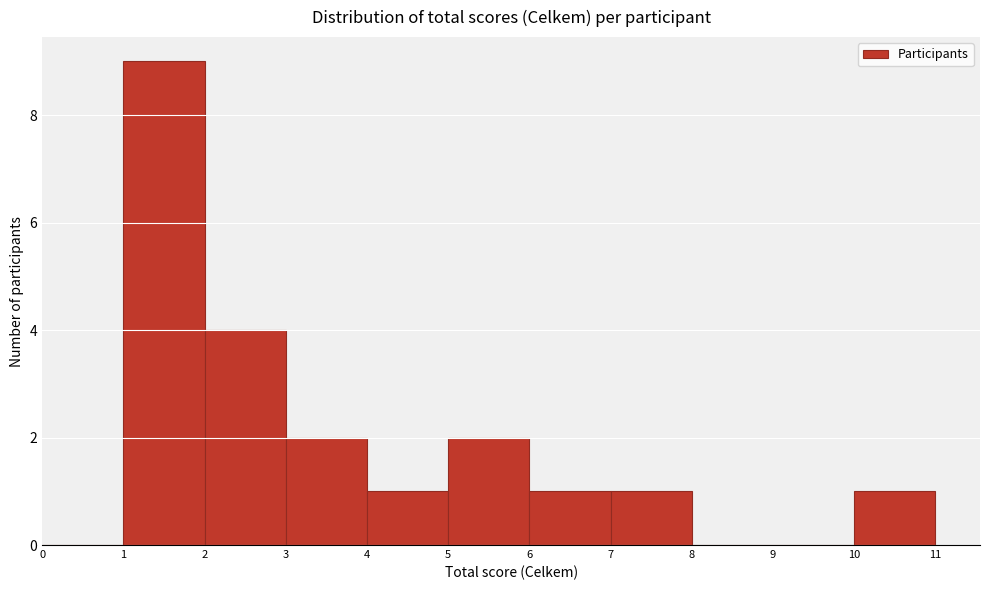

Reading left to right, transcribe this chart: for each bar, give the range it covers on the x-axis and its height. The values are not printed on the chart, so give them approximately, as read against the axis.

0 to 1: 0
1 to 2: 9
2 to 3: 4
3 to 4: 2
4 to 5: 1
5 to 6: 2
6 to 7: 1
7 to 8: 1
8 to 9: 0
9 to 10: 0
10 to 11: 1